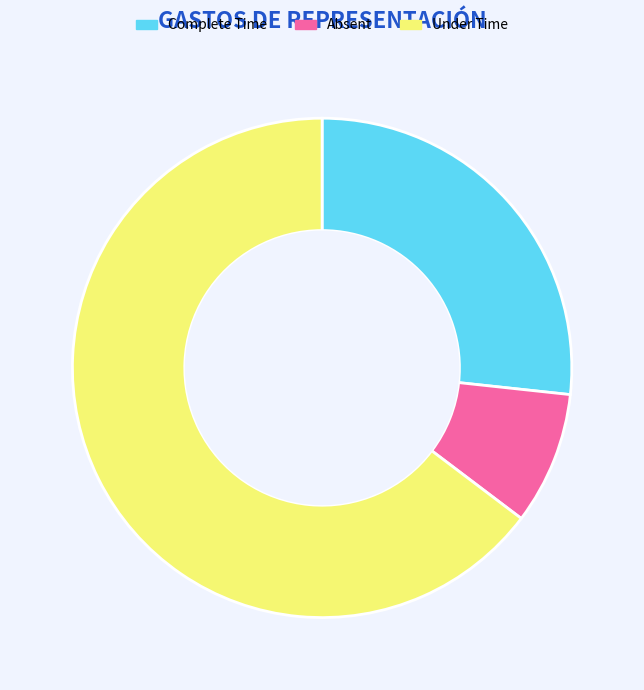

How many slices are in this pie chart?

3